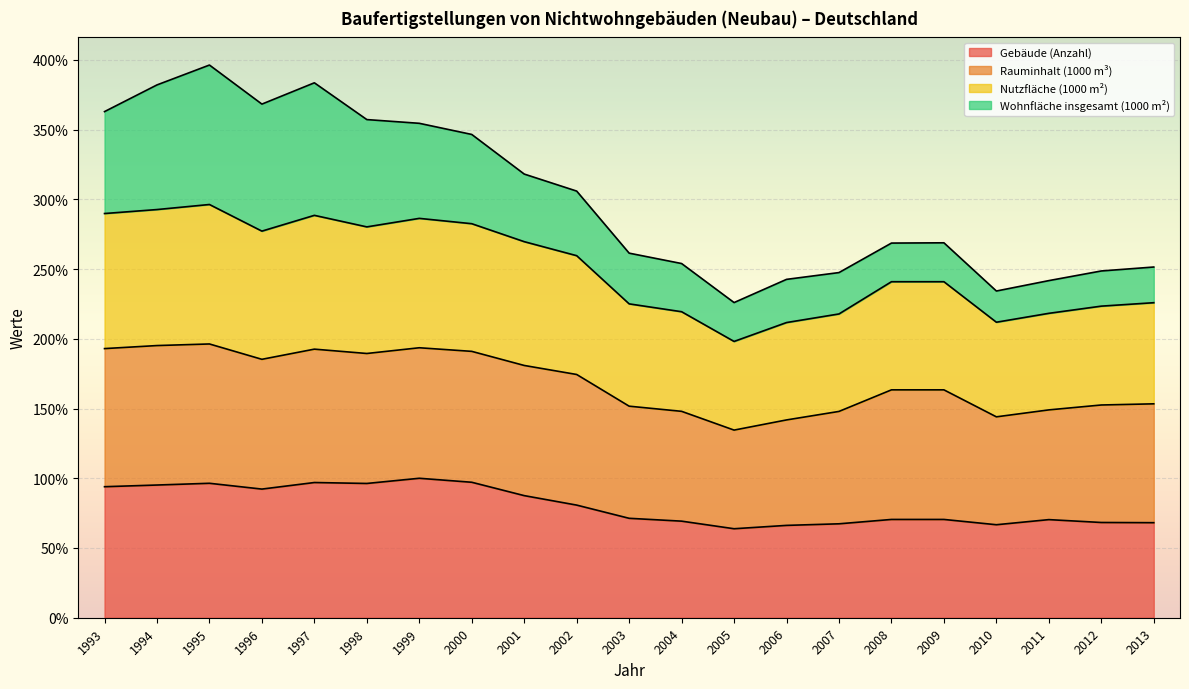

What is the total value across all series at 2002?

305.9